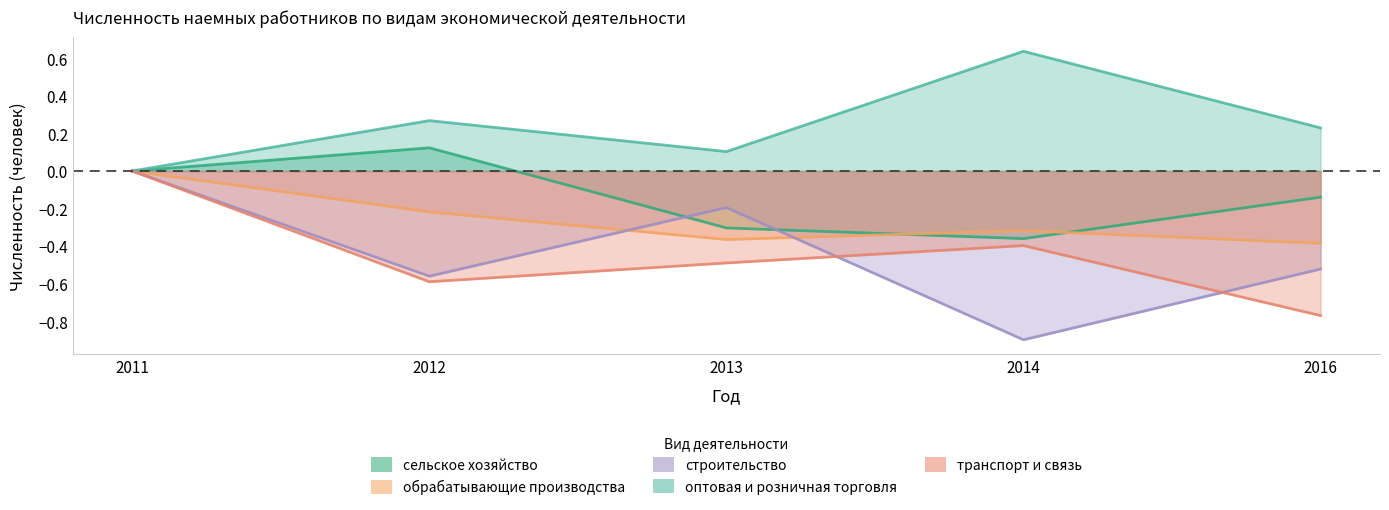

What is the approximate value of сельское хозяйство at 2016?

-0.1